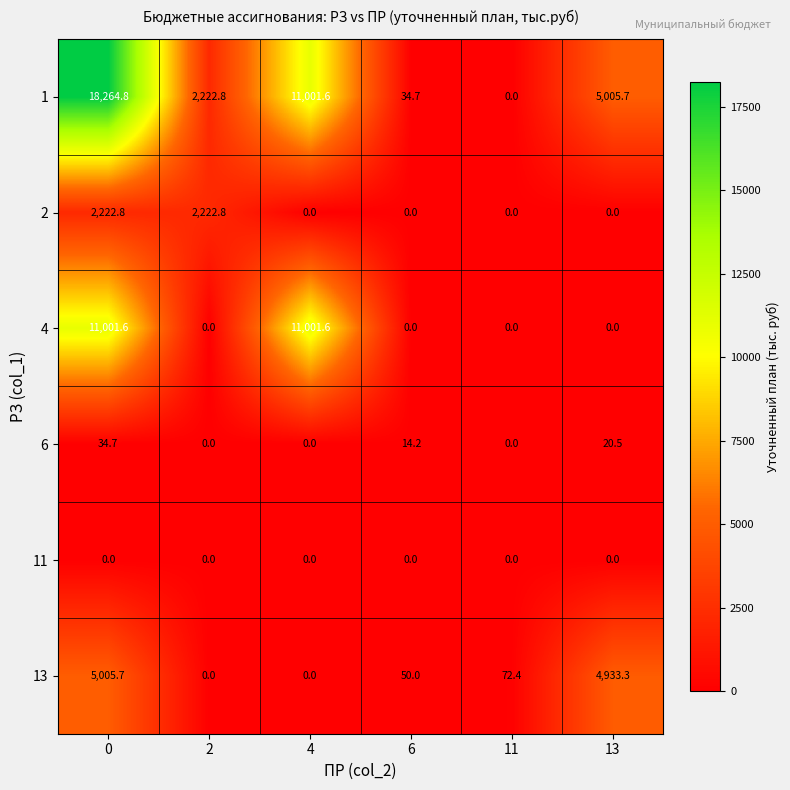

What is the average value of the 6 series?

11.6